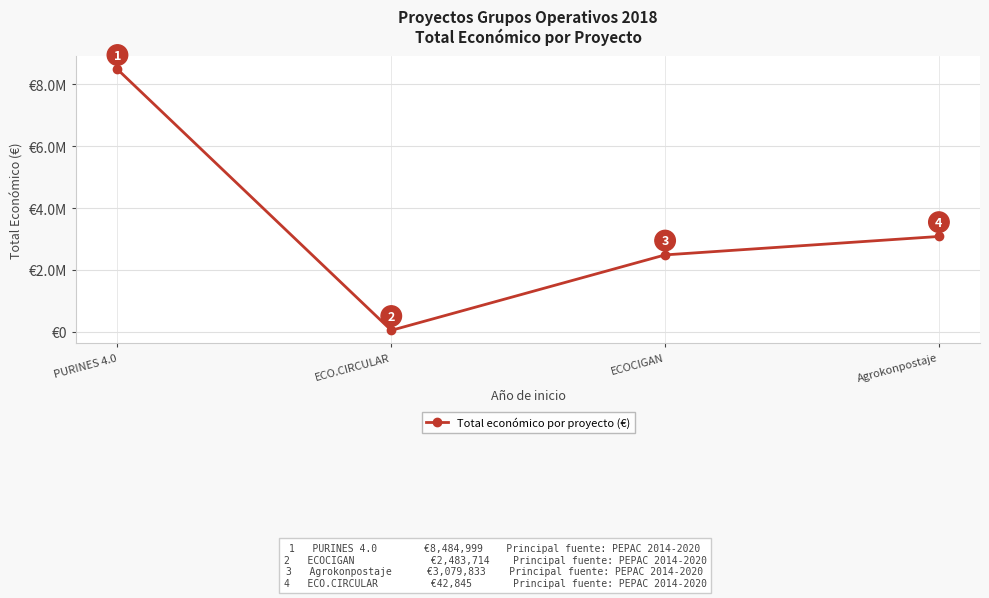

The value at ECO.CIRCULAR is 42845. True or false?

True